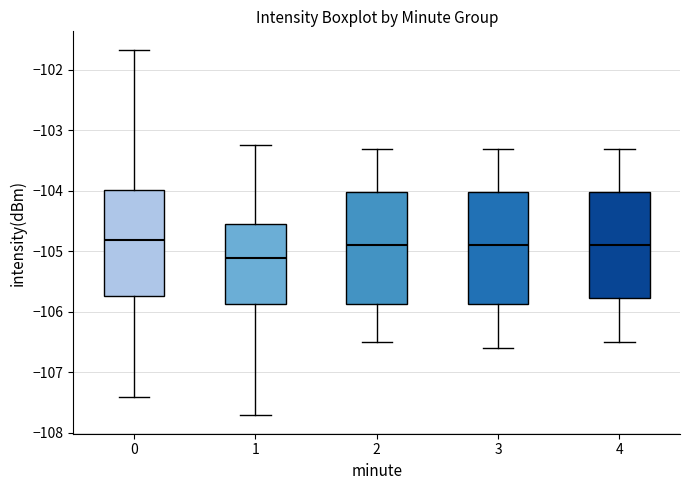

Reading left to right, read every box against the y-axis: the position of its median line, the range the box covers, and the ends of its whiskers. The values are not printed on the chart, so give them approximately, as read against the axis.

0: median -104.8, box -105.7 to -104.0, whiskers -107.4 to -101.7
1: median -105.1, box -105.9 to -104.6, whiskers -107.7 to -103.2
2: median -104.9, box -105.9 to -104.0, whiskers -106.5 to -103.3
3: median -104.9, box -105.9 to -104.0, whiskers -106.6 to -103.3
4: median -104.9, box -105.8 to -104.0, whiskers -106.5 to -103.3